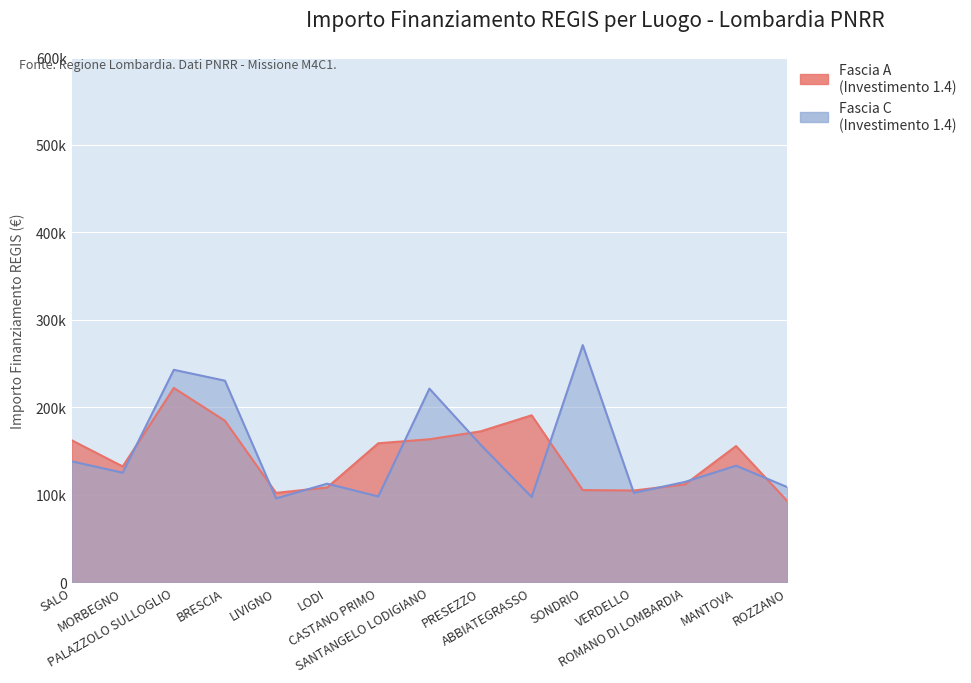

What is the highest value of the Fascia C series?

271170.8